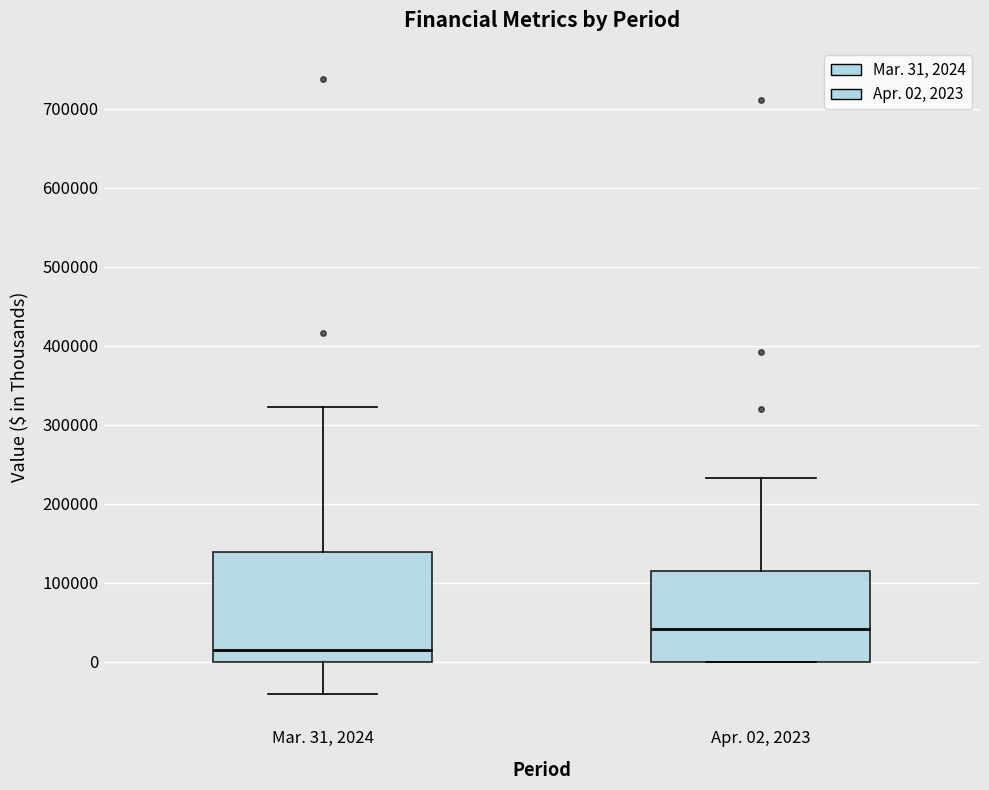

Where does the upper whisker of the box for Apr. 02, 2023 end on the y-axis? The values are not printed on the chart, so give them approximately, as read against the axis.

230000